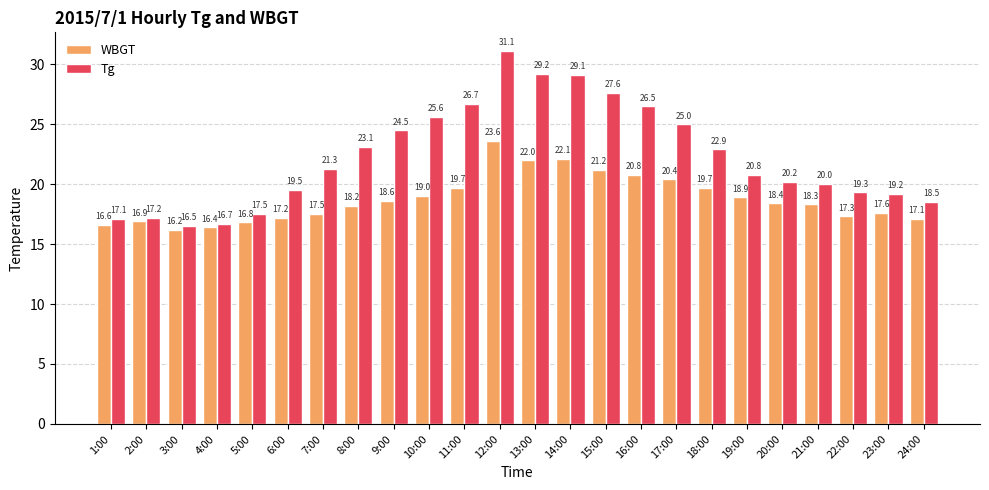

Which series has the widest spread of values?

Tg